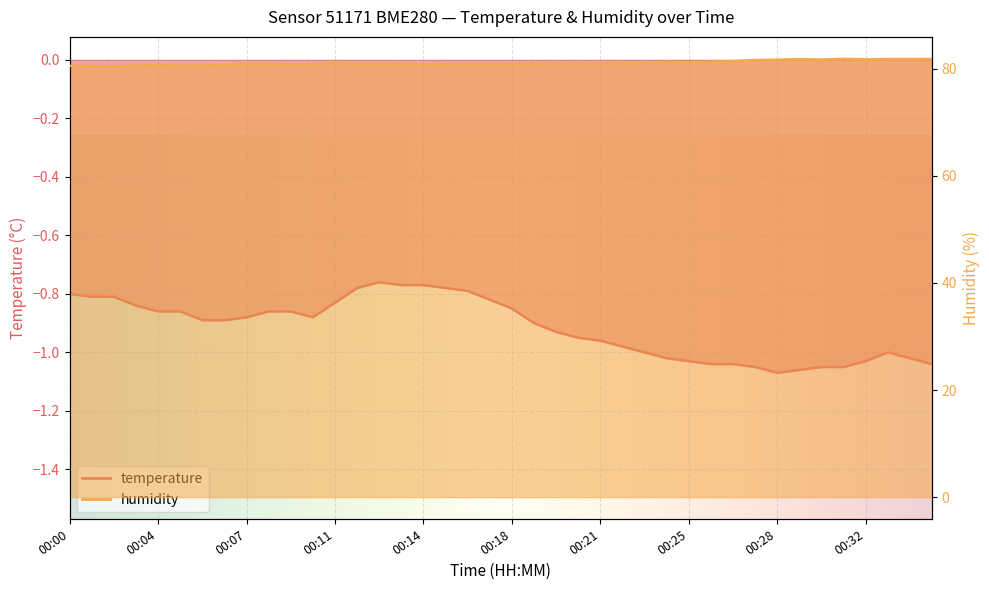

The value of temperature at 00:12 is -1.3. True or false?

False